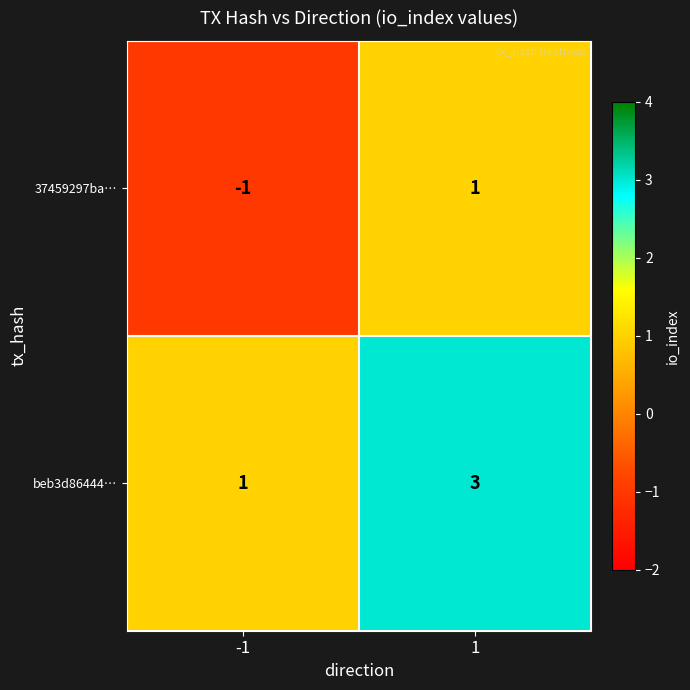

Which series has the largest total across all categories?

beb3d86444…